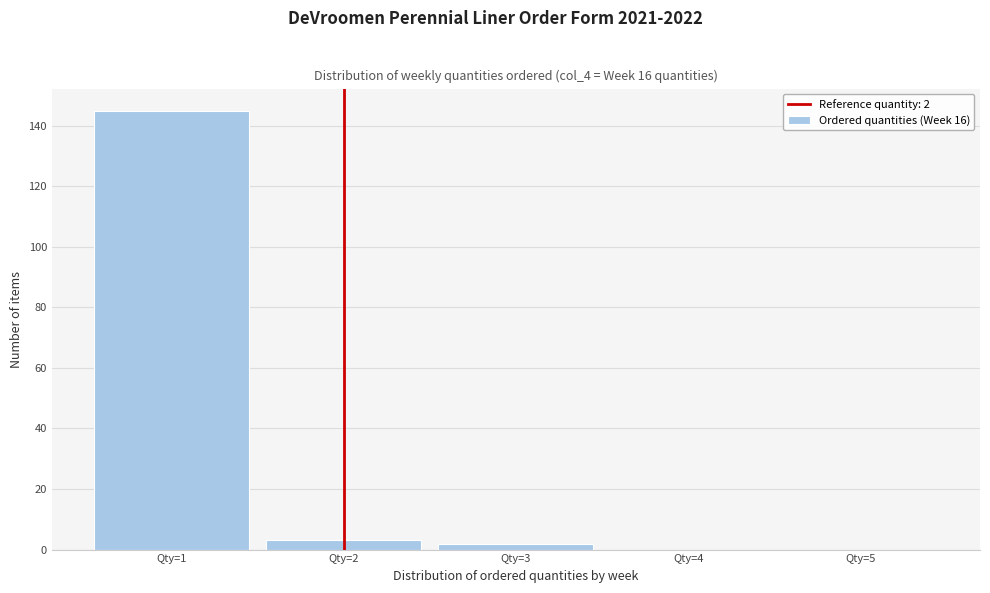

Over which range of the x-axis is the bar tallest?

0.5 to 1.5